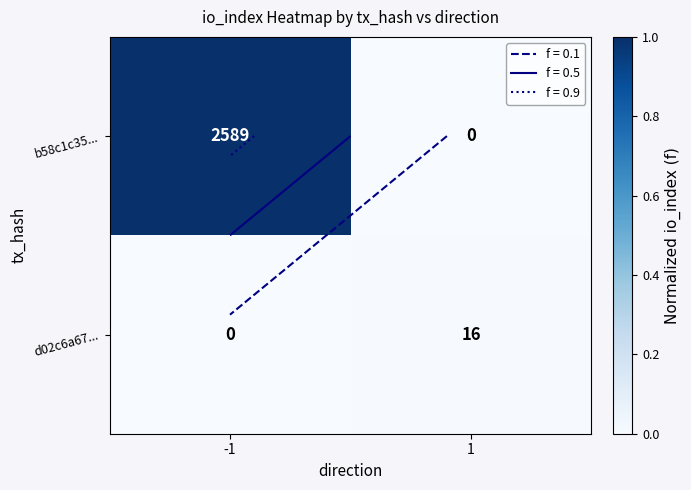

Which has a higher value, -1 or 1?

-1